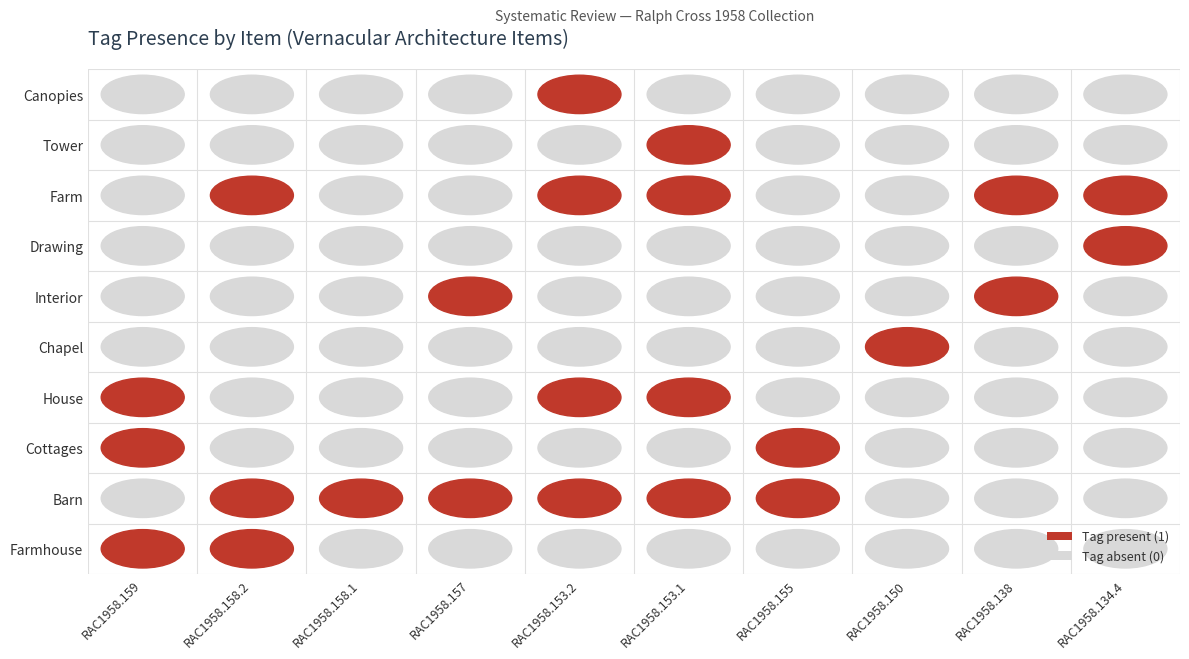

What is the sum of all Farmhouse values?

2